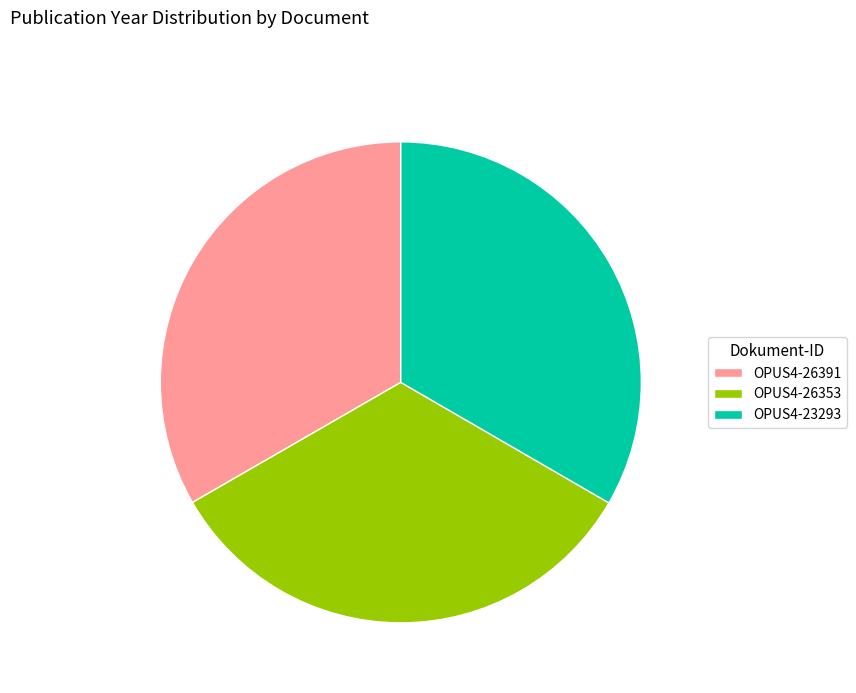

Combined, do OPUS4-23293 and OPUS4-26391 account for over 50%?

Yes